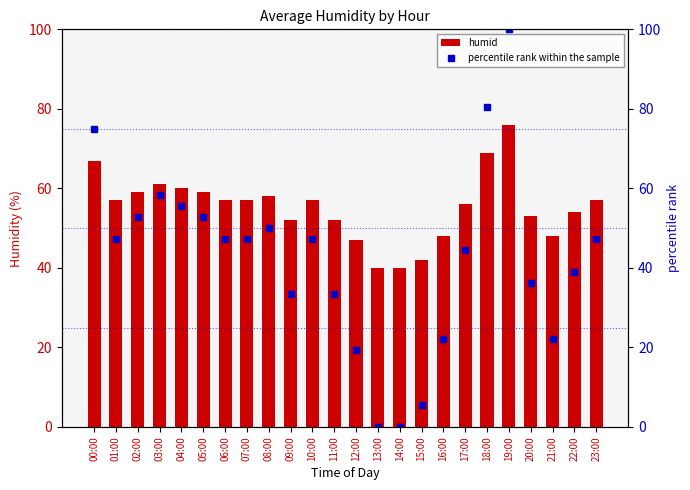

At 04:00, list the series in order from smallest to largest.

percentile rank within the sample, humid